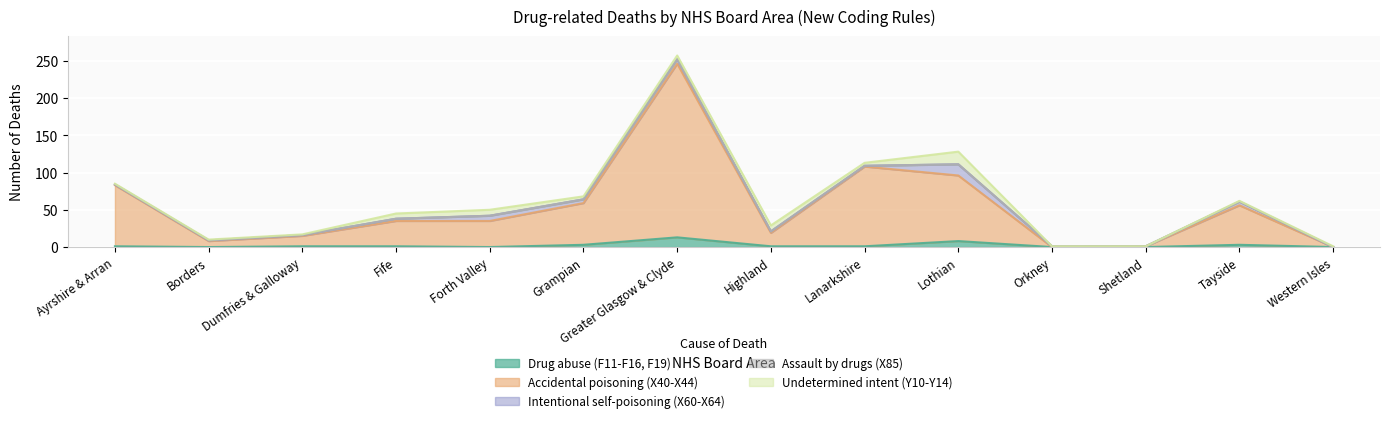

What is the difference between the maximum and minimum values in the Accidental poisoning (X40-X44) series?

233